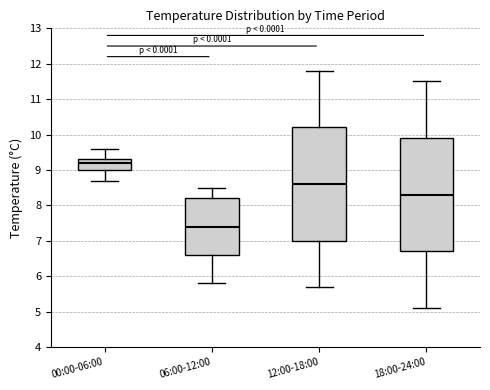

Reading left to right, transcribe this box plot: for each box, give where its median line is, the range the box spans, and where its two whiskers end, as read against the y-axis. The values are not printed on the chart, so give them approximately, as read against the axis.

00:00-06:00: median 9.2, box 9.0 to 9.3, whiskers 8.7 to 9.6
06:00-12:00: median 7.4, box 6.6 to 8.2, whiskers 5.8 to 8.5
12:00-18:00: median 8.6, box 7.0 to 10.2, whiskers 5.7 to 11.8
18:00-24:00: median 8.3, box 6.7 to 9.9, whiskers 5.1 to 11.5